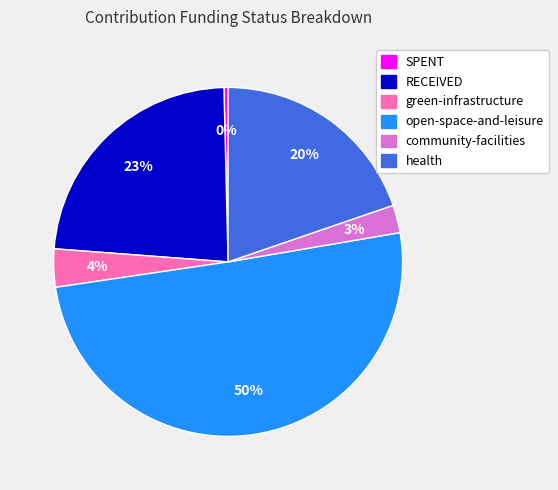

To the nearest percent, what is the average slice percentage?

17%